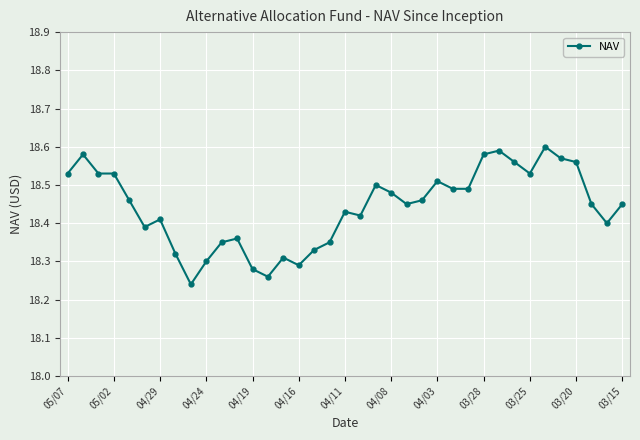

True or false: the data has more than 0 interior local peaks.

True